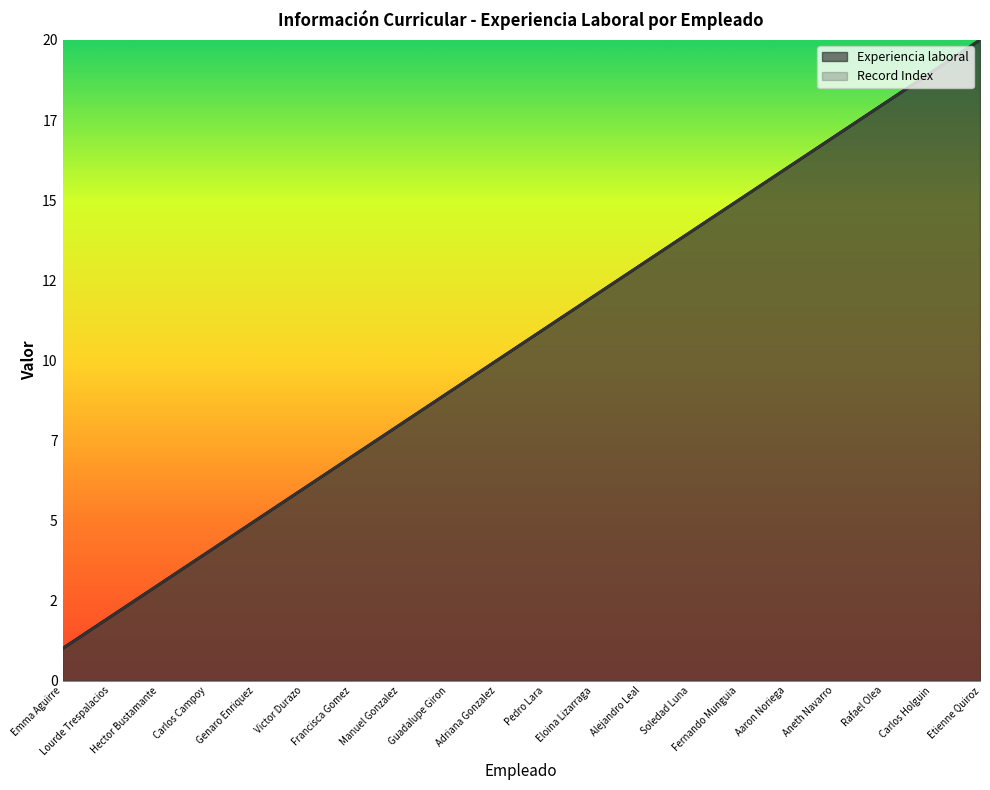

At which label does Record Index first exceed 11?

Eloina Lizarraga